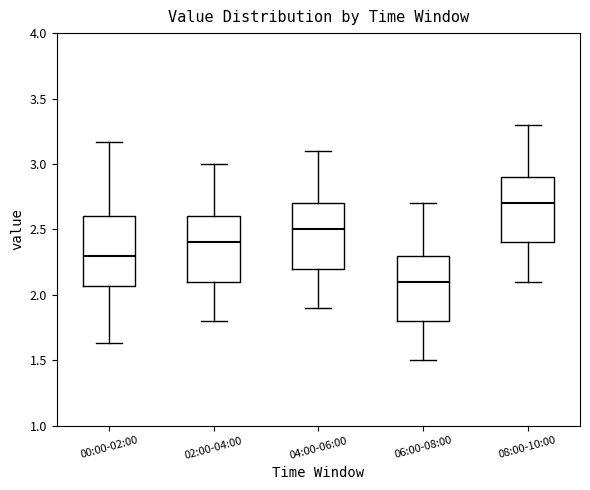

Reading left to right, transcribe this box plot: for each box, give where its median line is, the range the box spans, and where its two whiskers end, as read against the y-axis. The values are not printed on the chart, so give them approximately, as read against the axis.

00:00-02:00: median 2.30, box 2.05 to 2.60, whiskers 1.65 to 3.15
02:00-04:00: median 2.40, box 2.10 to 2.60, whiskers 1.80 to 3.00
04:00-06:00: median 2.50, box 2.20 to 2.70, whiskers 1.90 to 3.10
06:00-08:00: median 2.10, box 1.80 to 2.30, whiskers 1.50 to 2.70
08:00-10:00: median 2.70, box 2.40 to 2.90, whiskers 2.10 to 3.30